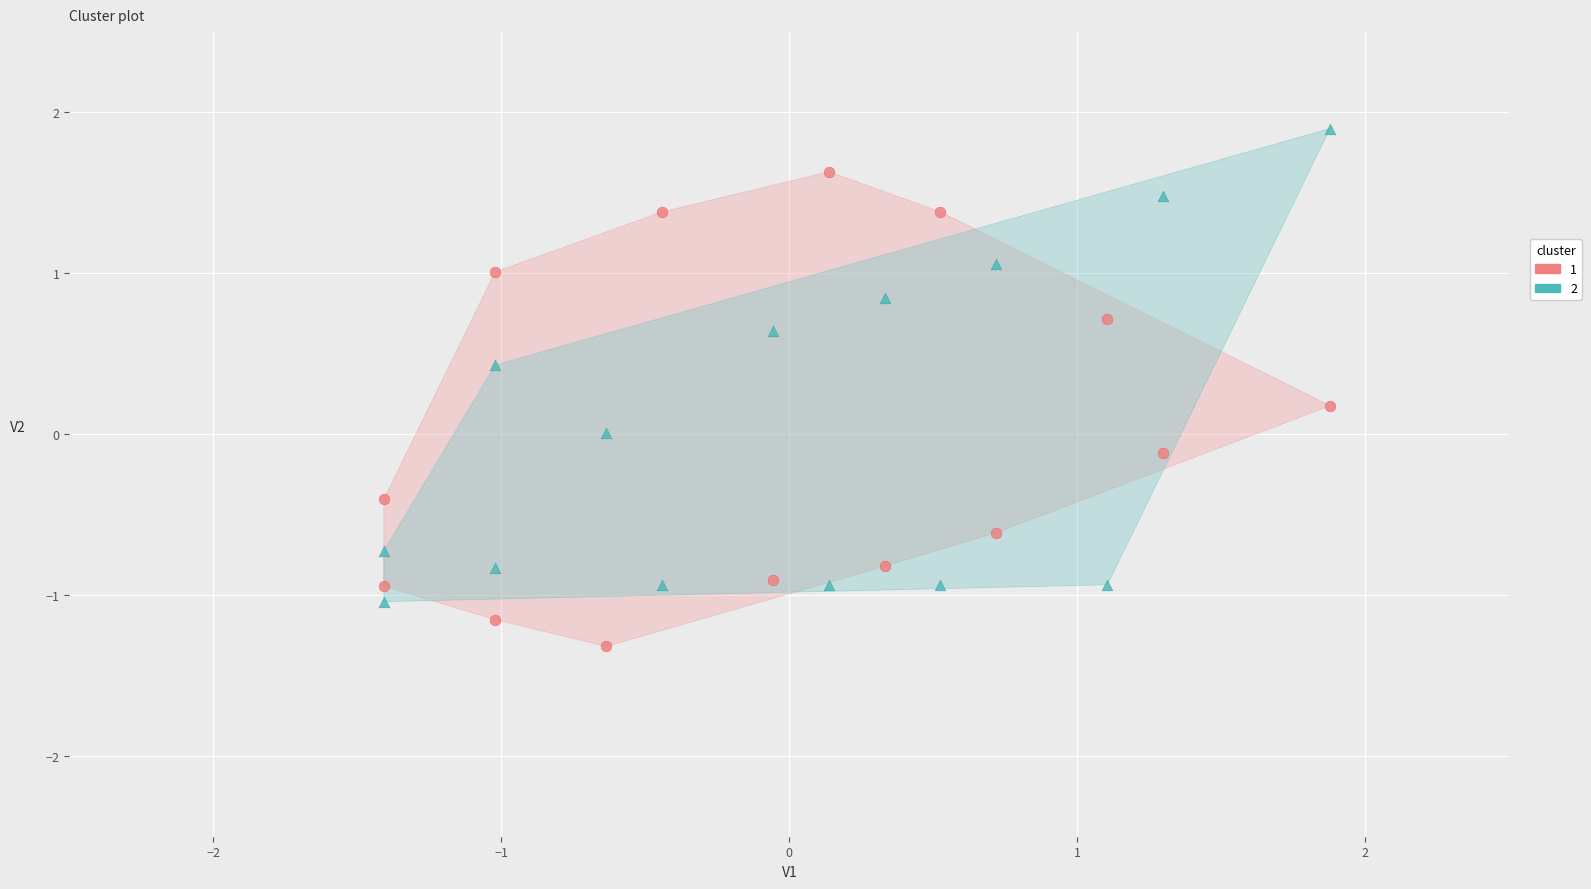

What is the X range (max minus min) for the scatter plot?

3.3